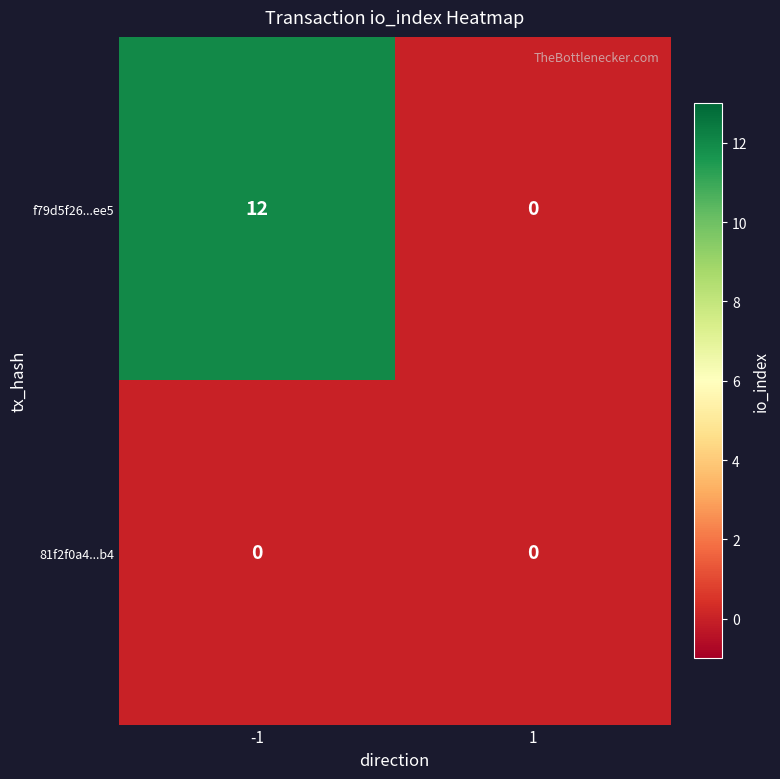

What is the difference between the f79d5f26...ee5 values at 1 and -1?

12